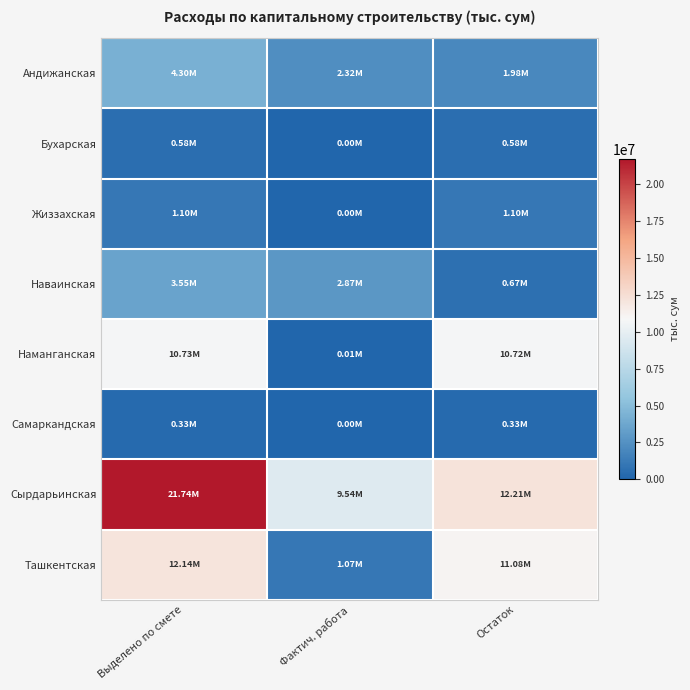

Which series has the largest range (max minus min)?

Сырдарьинская